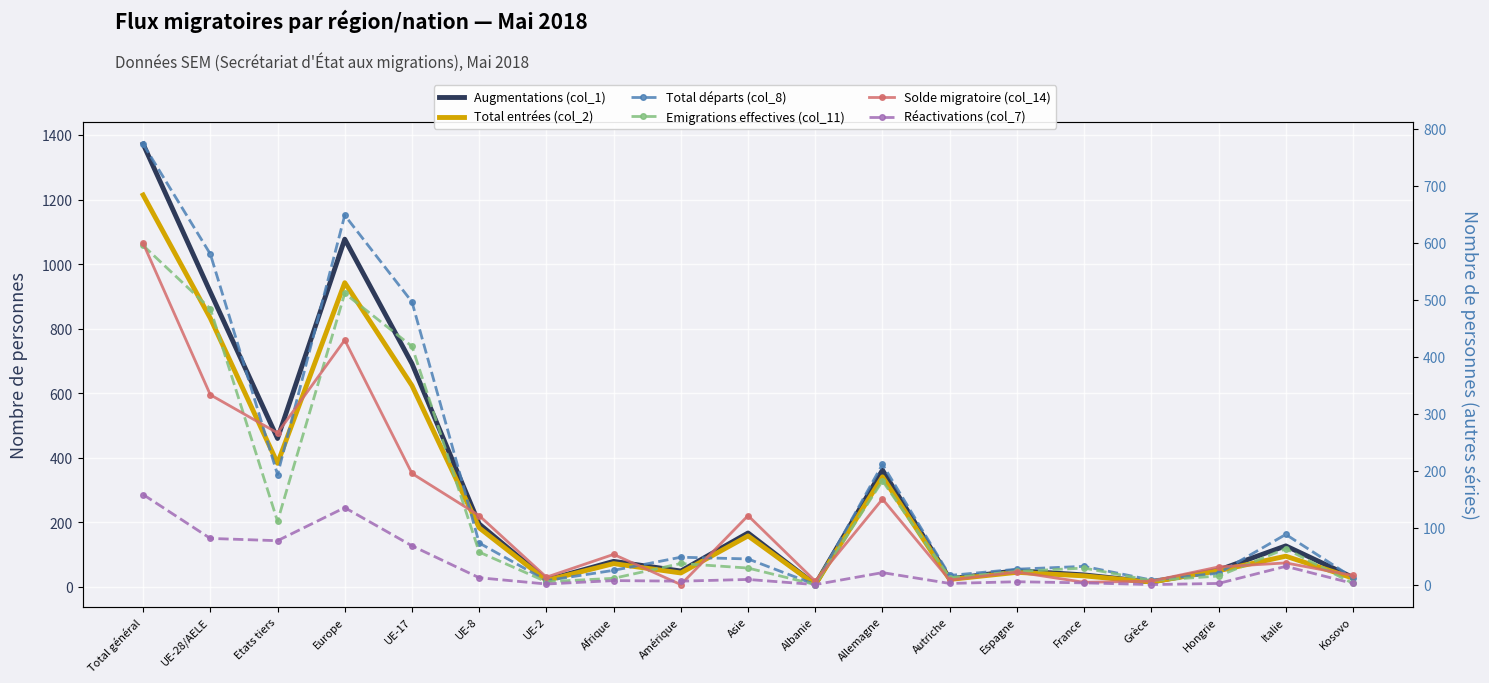

True or false: Solde migratoire (col_14) and Total entrées (col_2) cross at least once.

False